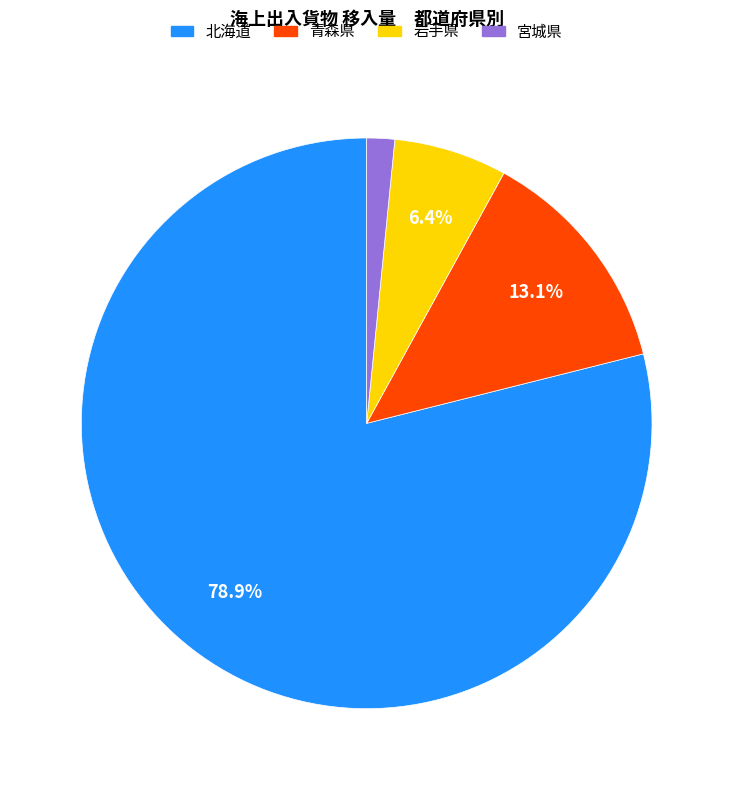

What percentage is the 北海道 slice, to the nearest percent?

79%